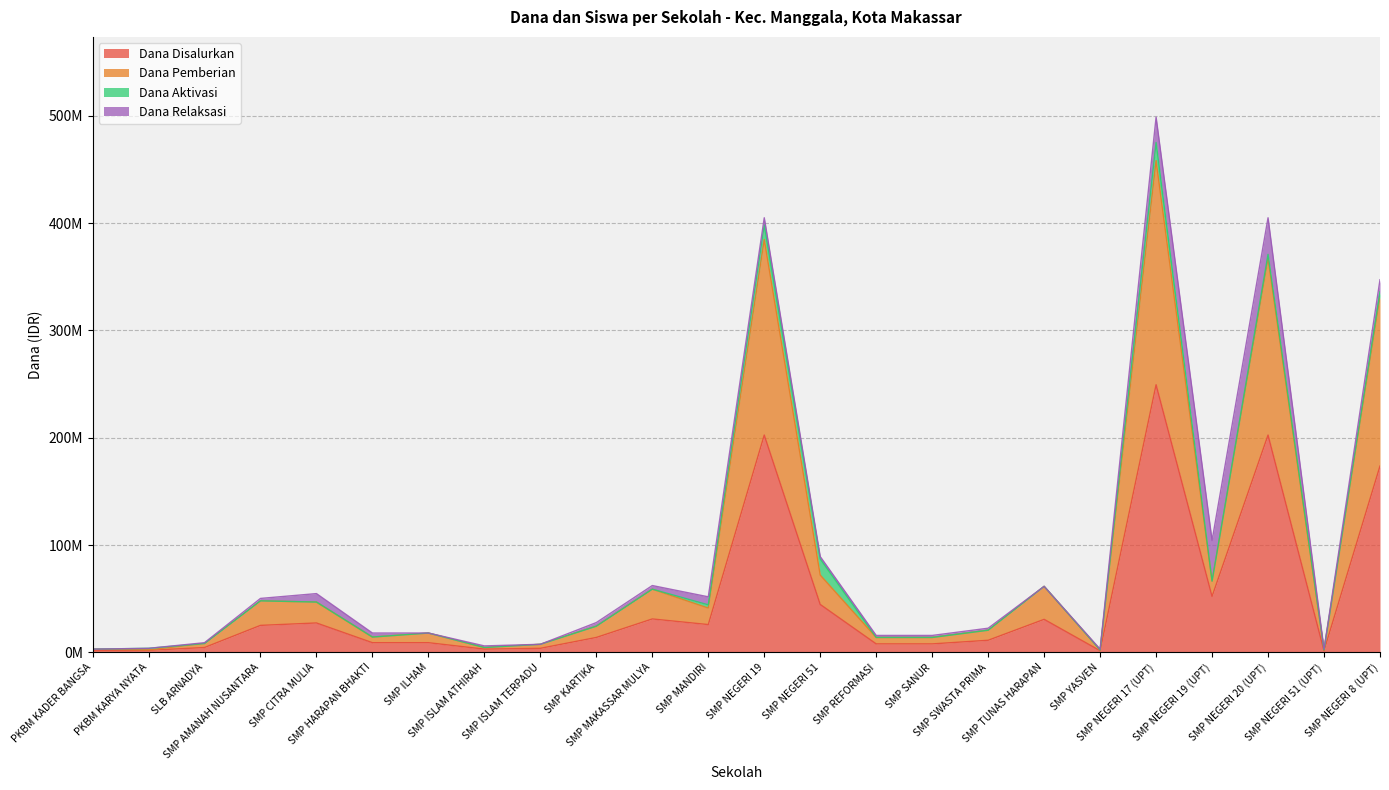

What is the sum of all Dana Disalurkan values?

1141500000